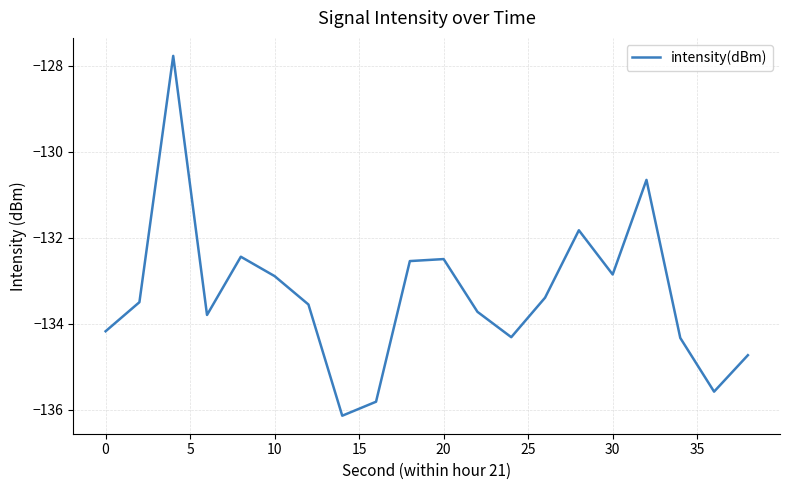

Does the chart have visible grid lines?

Yes